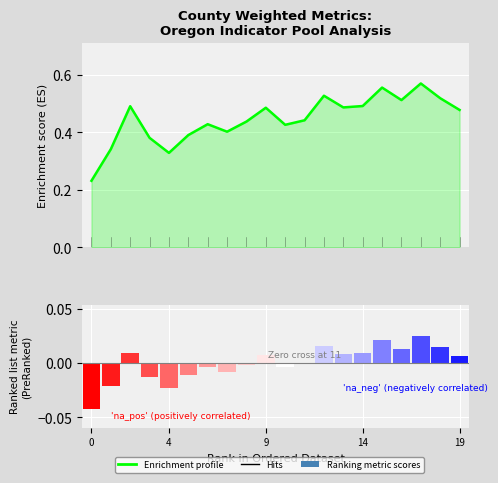

What is the label of the 4th bar from the left?

14